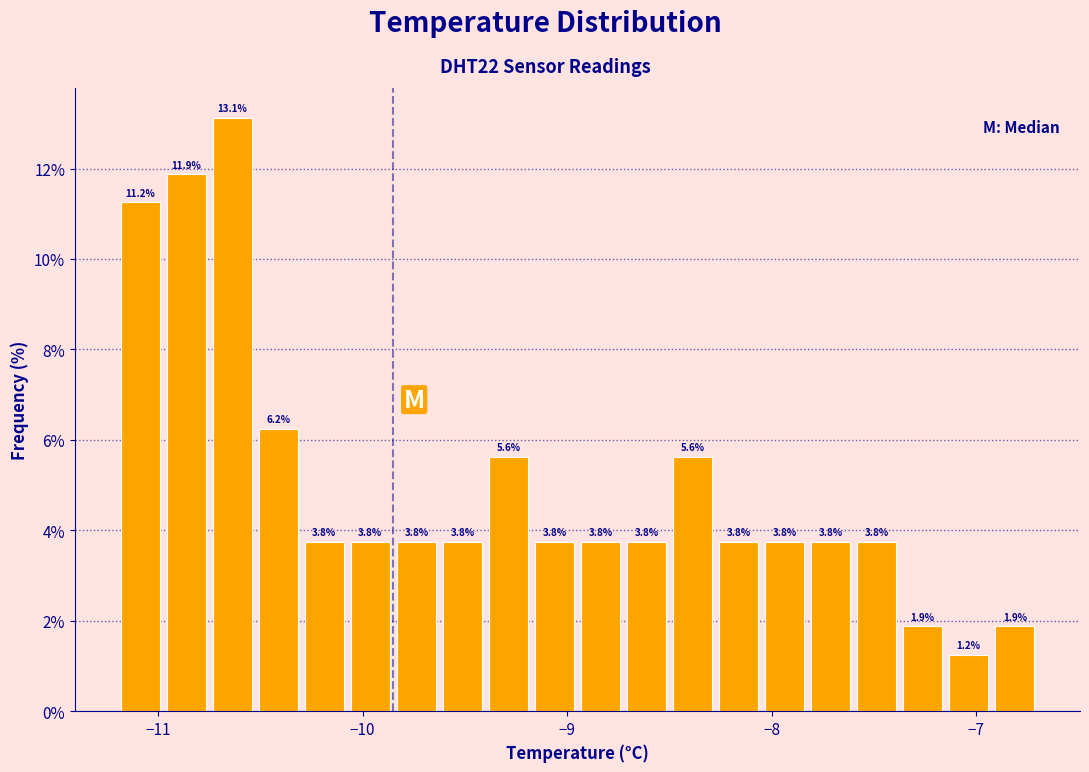

Read against the x-axis, roughly where is the centre of the tallest bar?

-10.6